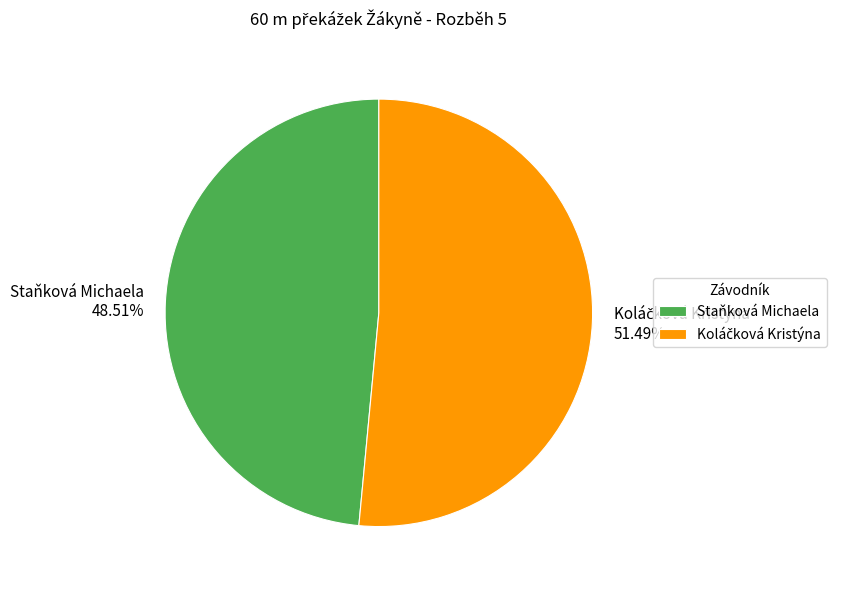

How many segments does this pie chart have?

2